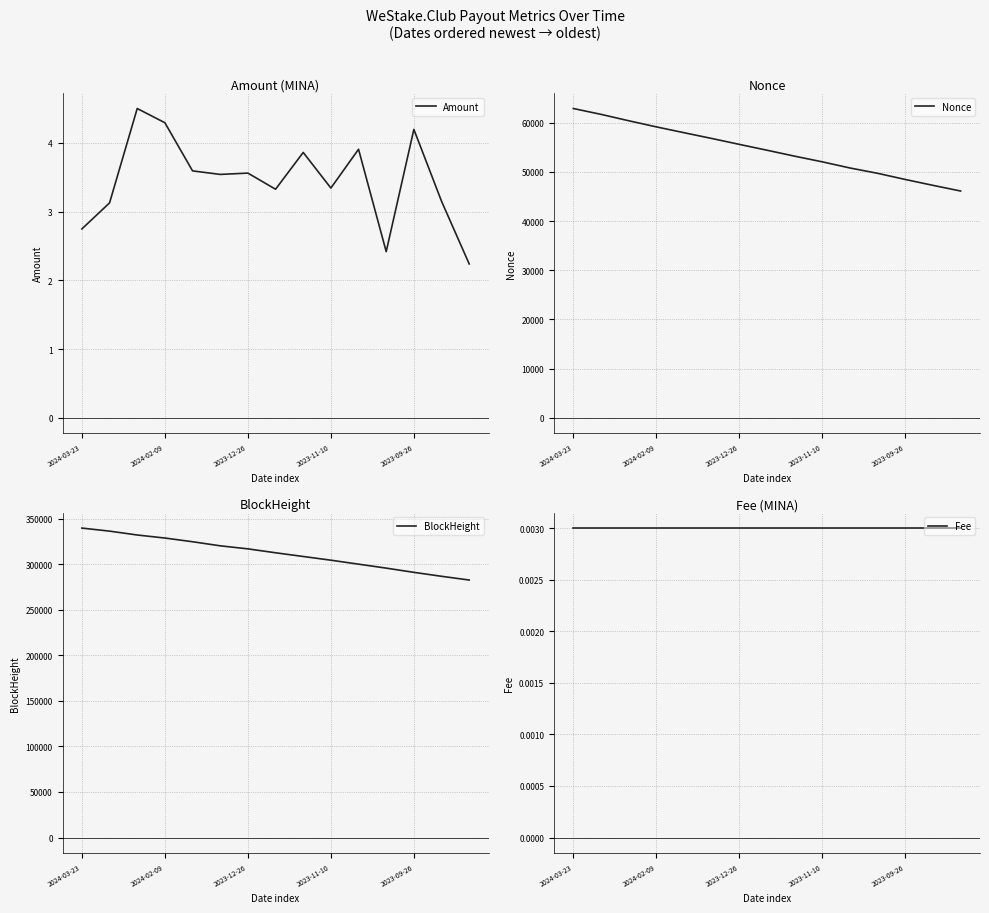

What is the difference between the maximum and minimum values in the BlockHeight series?

57022